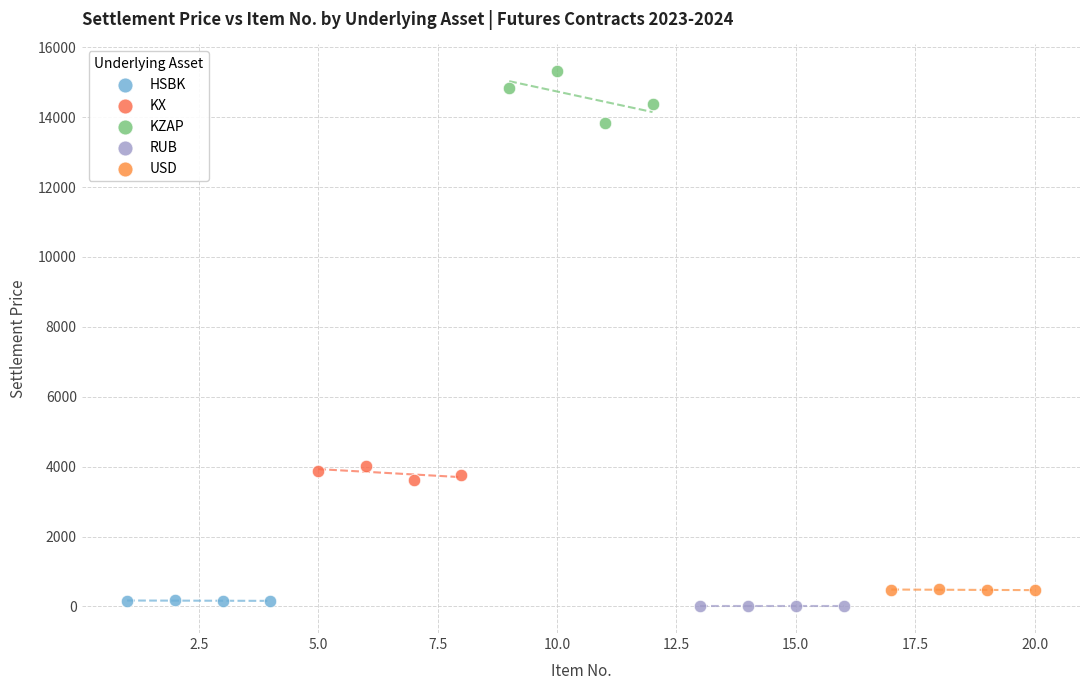

What are all the series names shown in the legend?

HSBK, KX, KZAP, RUB, USD